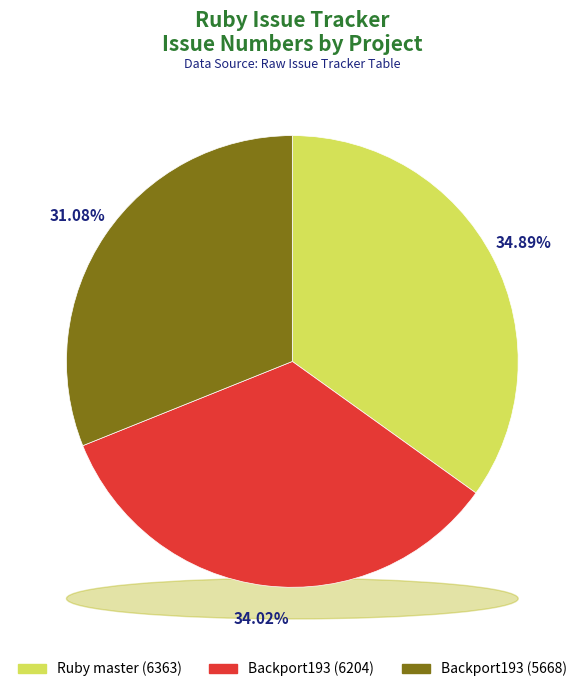

To the nearest percent, what is the combined percentage of Ruby master and Backport193 (6204)?

69%